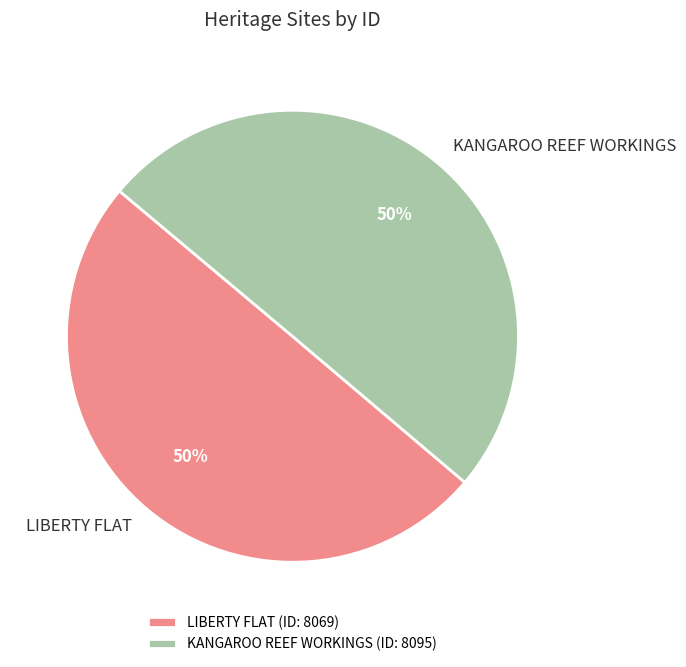

To the nearest percent, what percentage of the pie is KANGAROO REEF WORKINGS?

50%